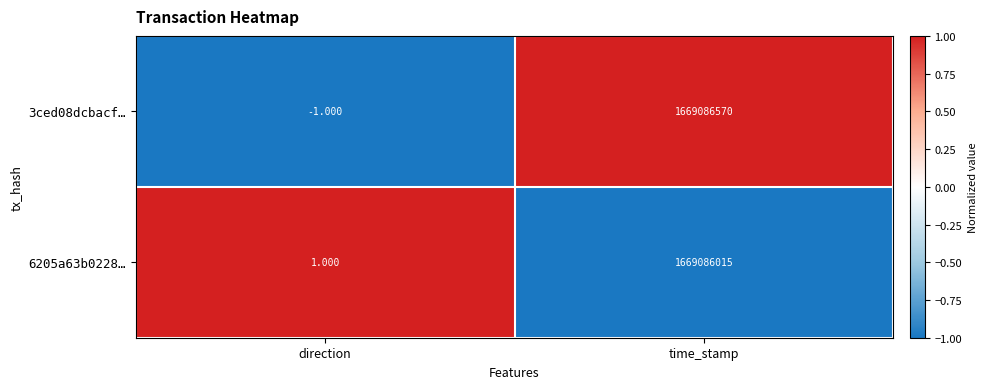

Is the value of 3ced08dcbacf… at time_stamp greater than the value of 6205a63b0228… at time_stamp?

Yes